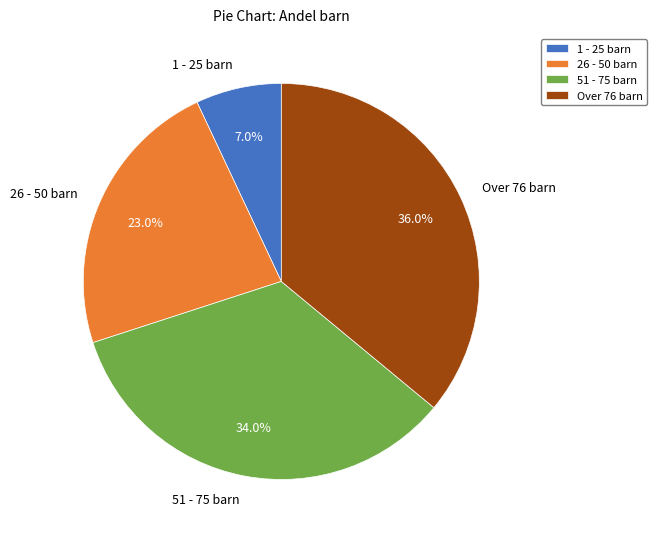

True or false: 1 - 25 barn accounts for 13% of the total.

False